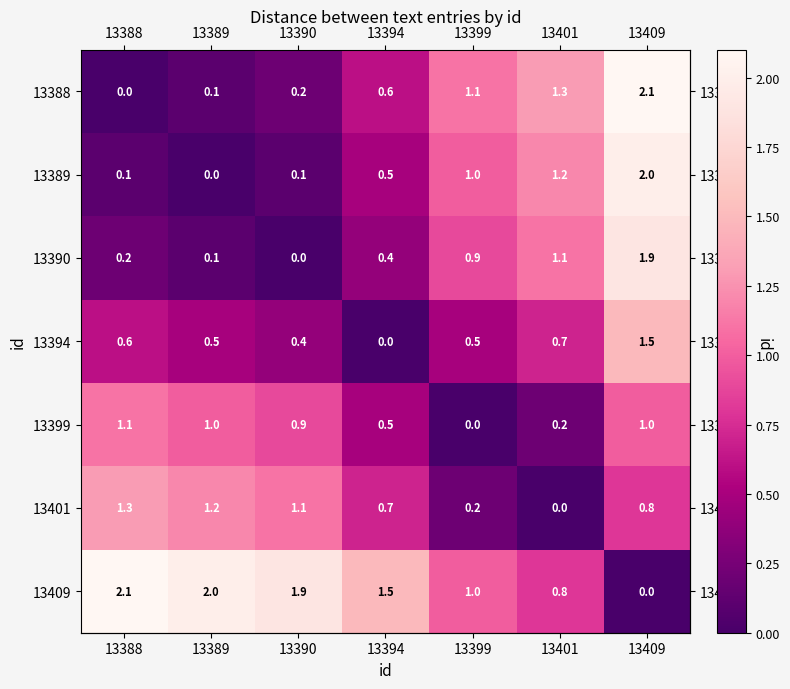

What is the difference between the highest and lowest values at 13394?

1.5